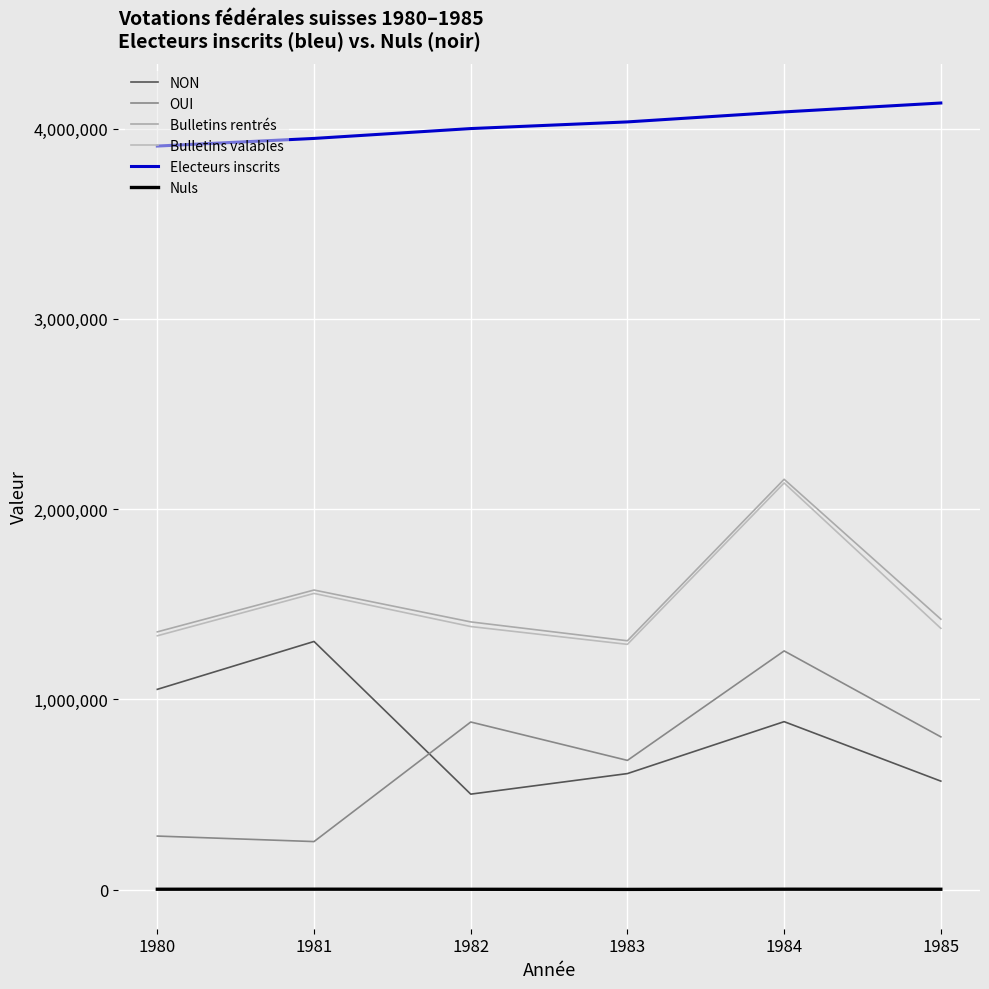

How many lines are shown in the chart?

6